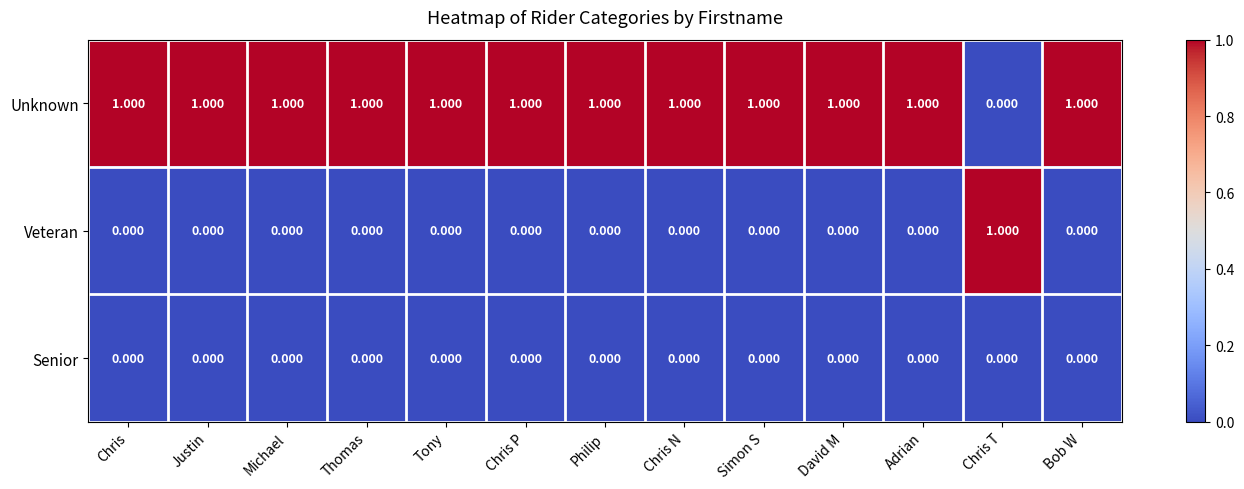

What is the spread (max minus min) of values at Chris?

1